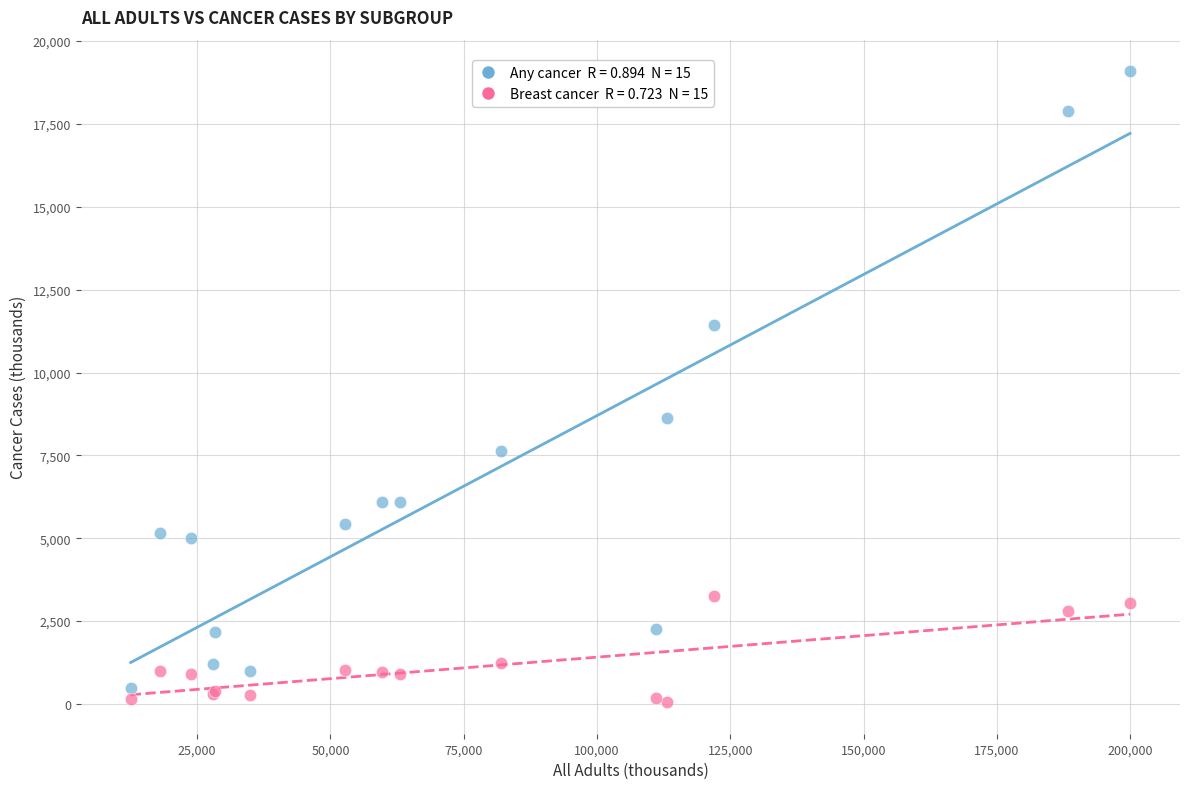

Across all series, what Y value is closest to 9572?

8626